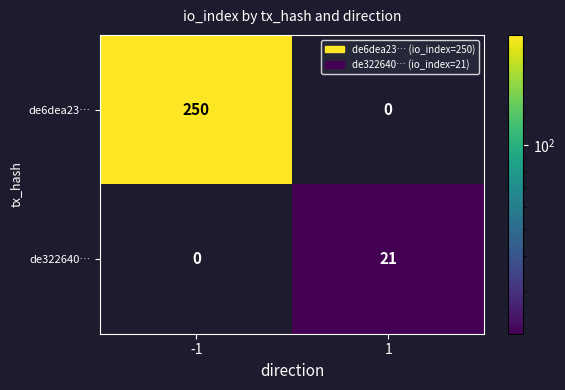

What is the maximum value for de6dea23…?

250